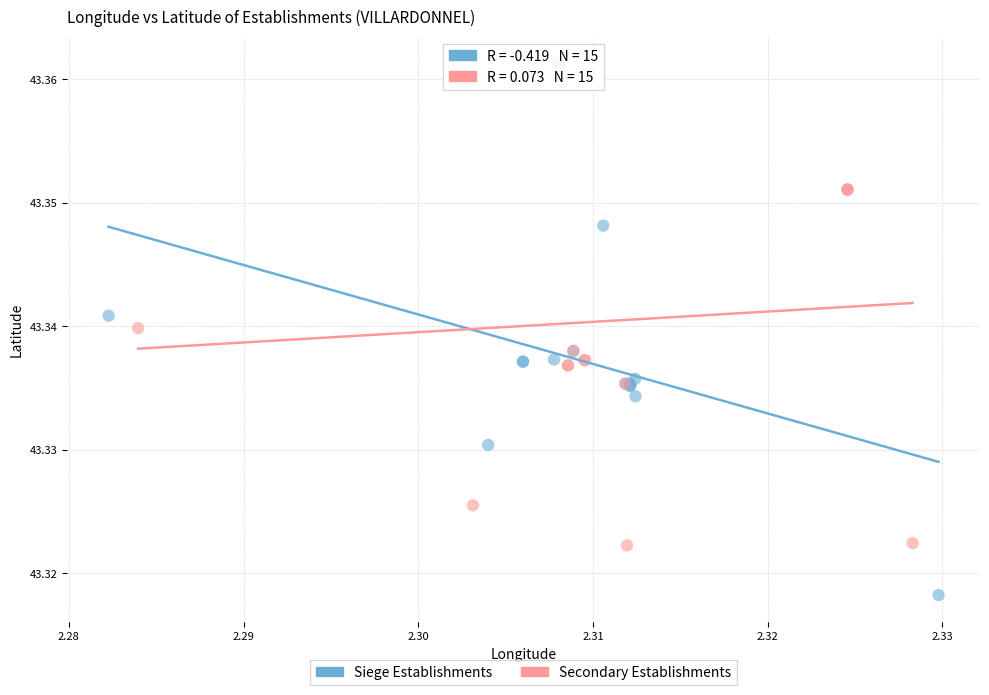

What are all the series names shown in the legend?

Siege Establishments, Secondary Establishments